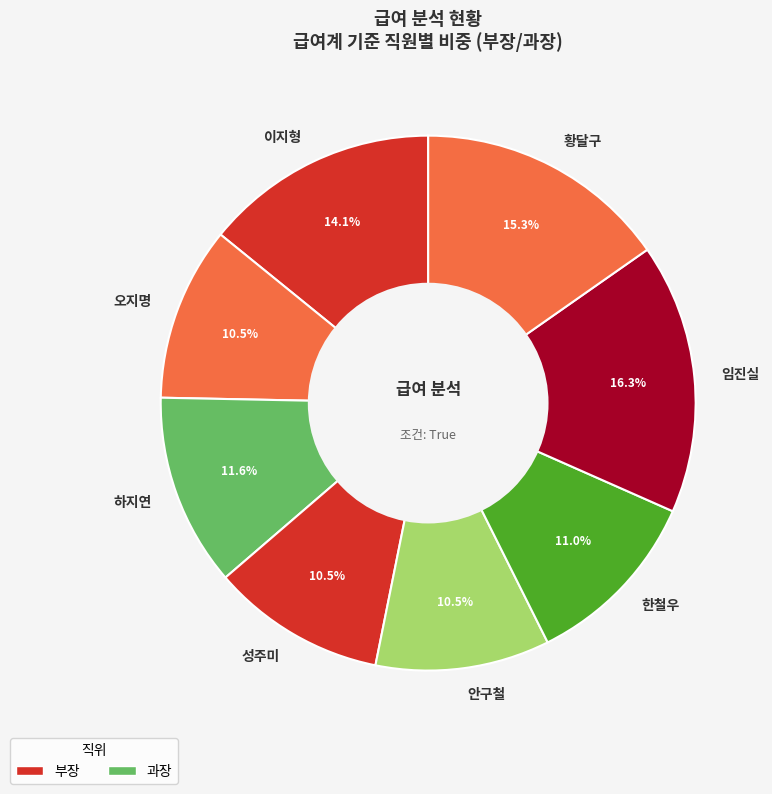

Is it true that 한철우 is 11% of the pie?

True